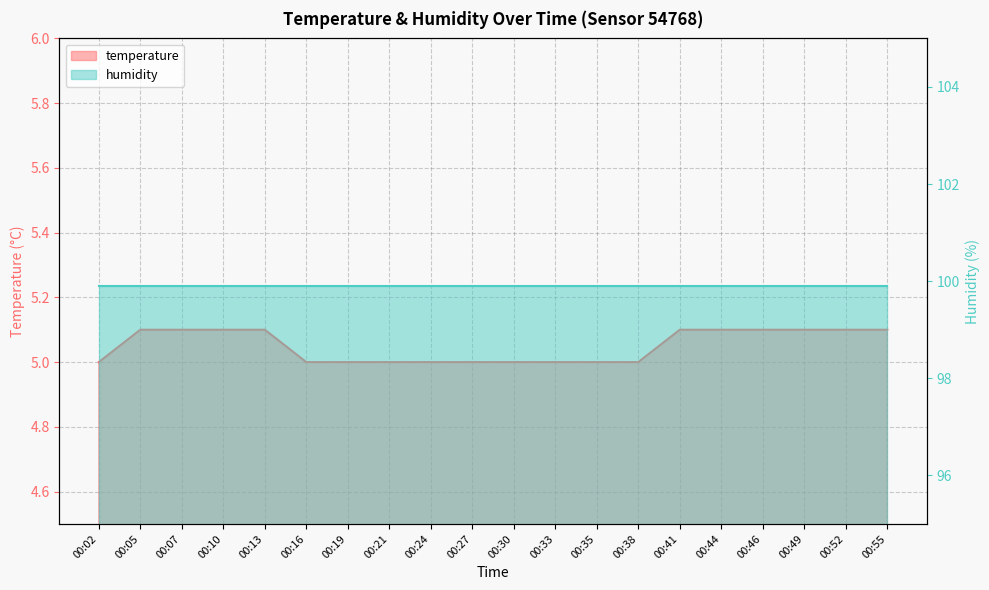

What is the average value?

5.0